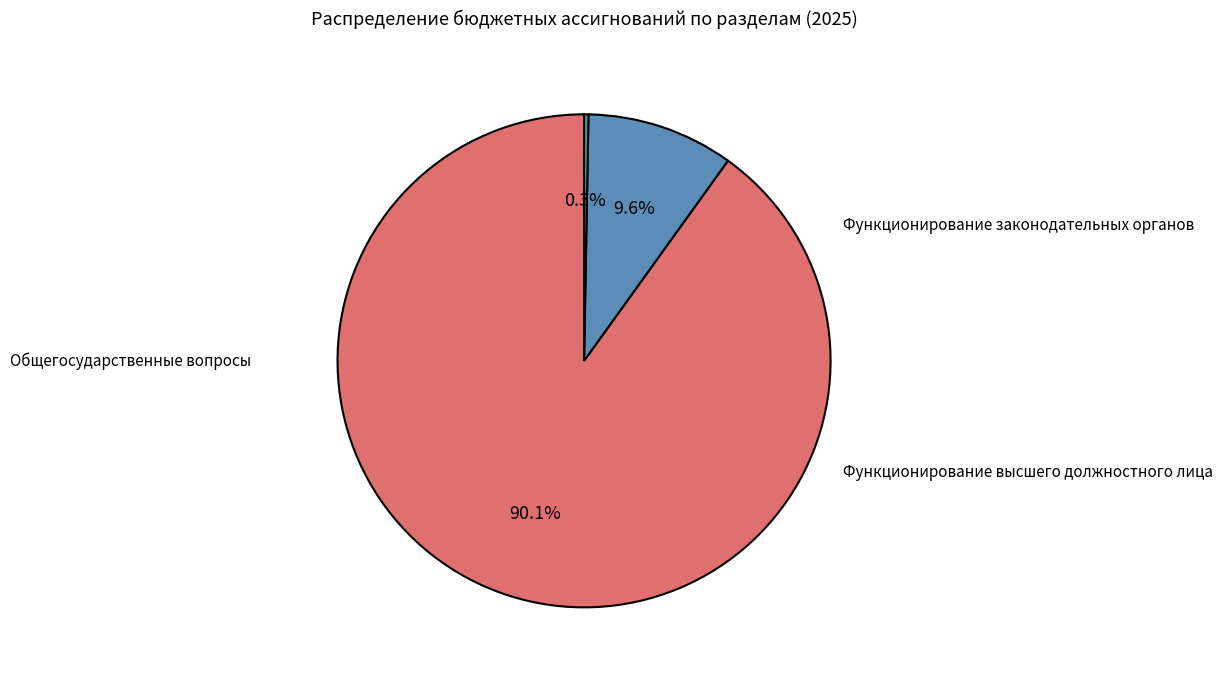

To the nearest percent, what is the difference between the Функционирование высшего должностного лица and Функционирование законодательных органов slice percentages?

9%